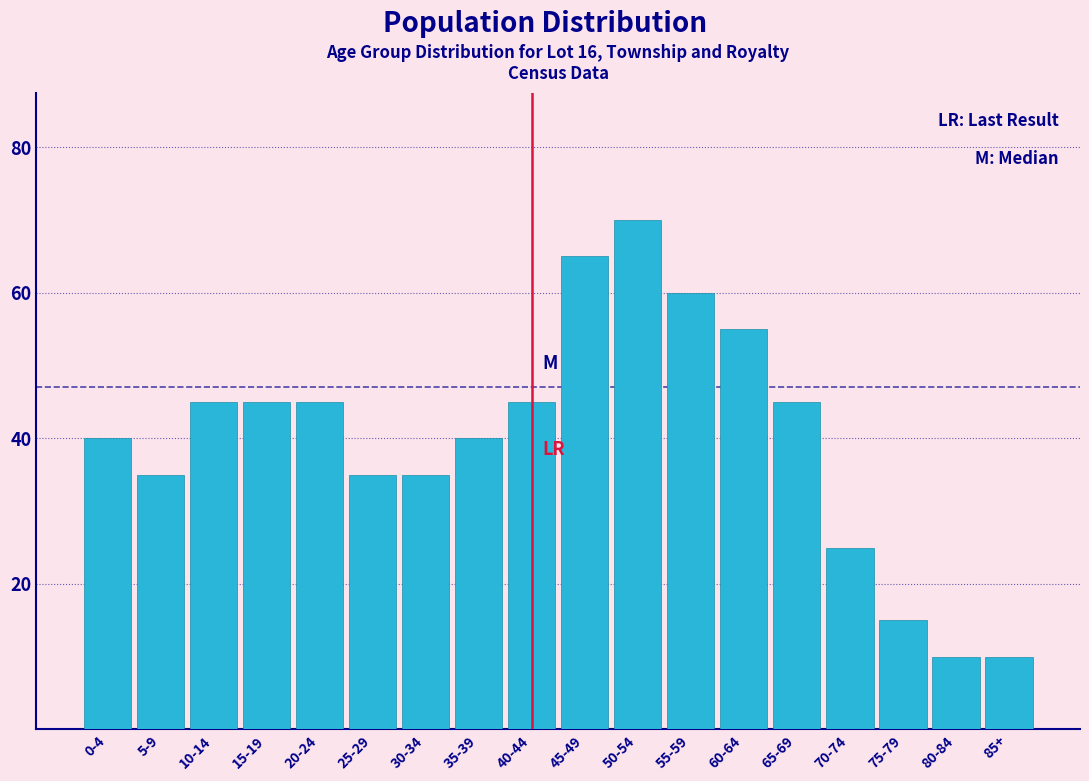

Reading left to right, transcribe all the data shown in this chart.

40	35	45	45	45	35	35	40	45	65	70	60	55	45	25	15	10	10